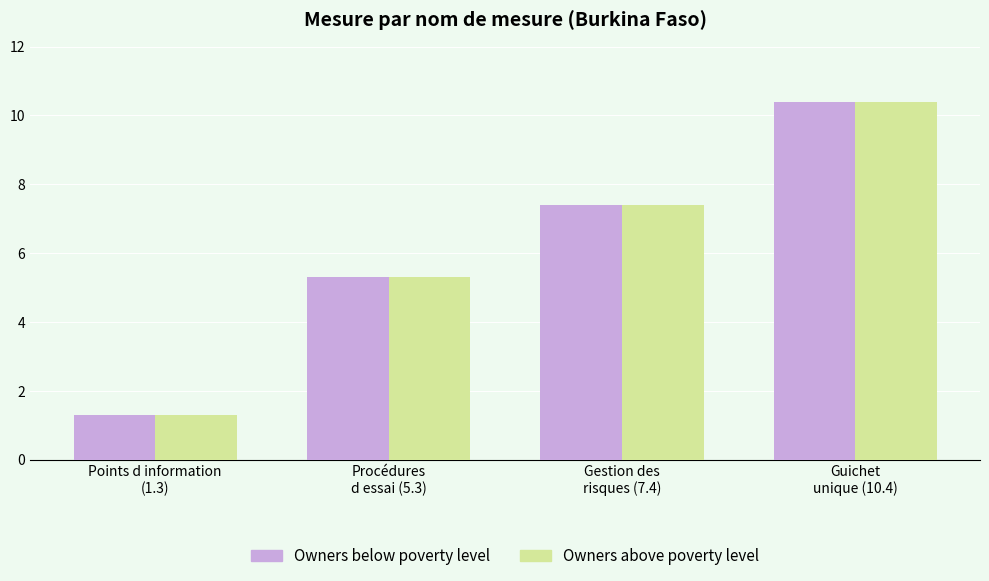

Reading left to right, what are all the values shown in this chart?

Owners below poverty level: 1.3	5.3	7.4	10.4
Owners above poverty level: 1.3	5.3	7.4	10.4